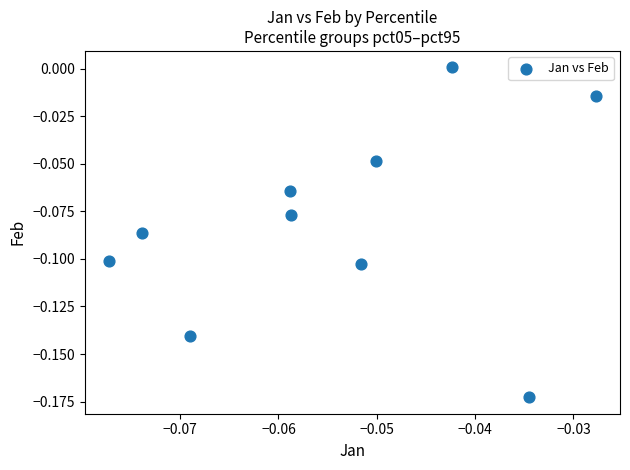

How many data points are displayed?

10